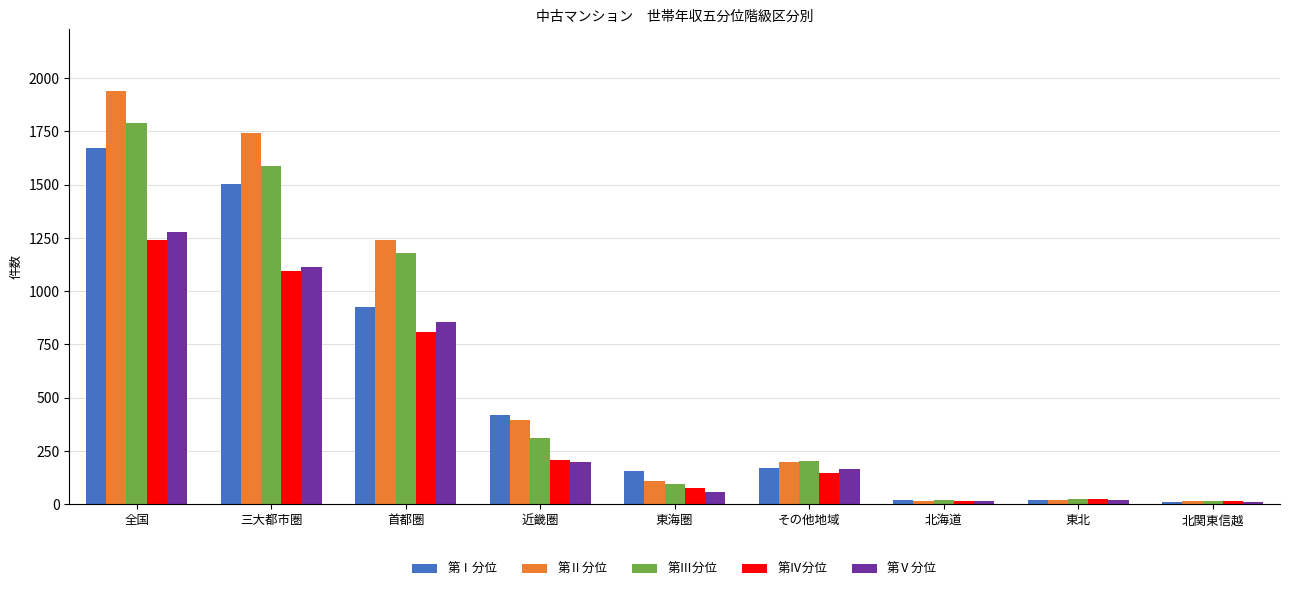

At how many categories does at least one series exceed 541?

3